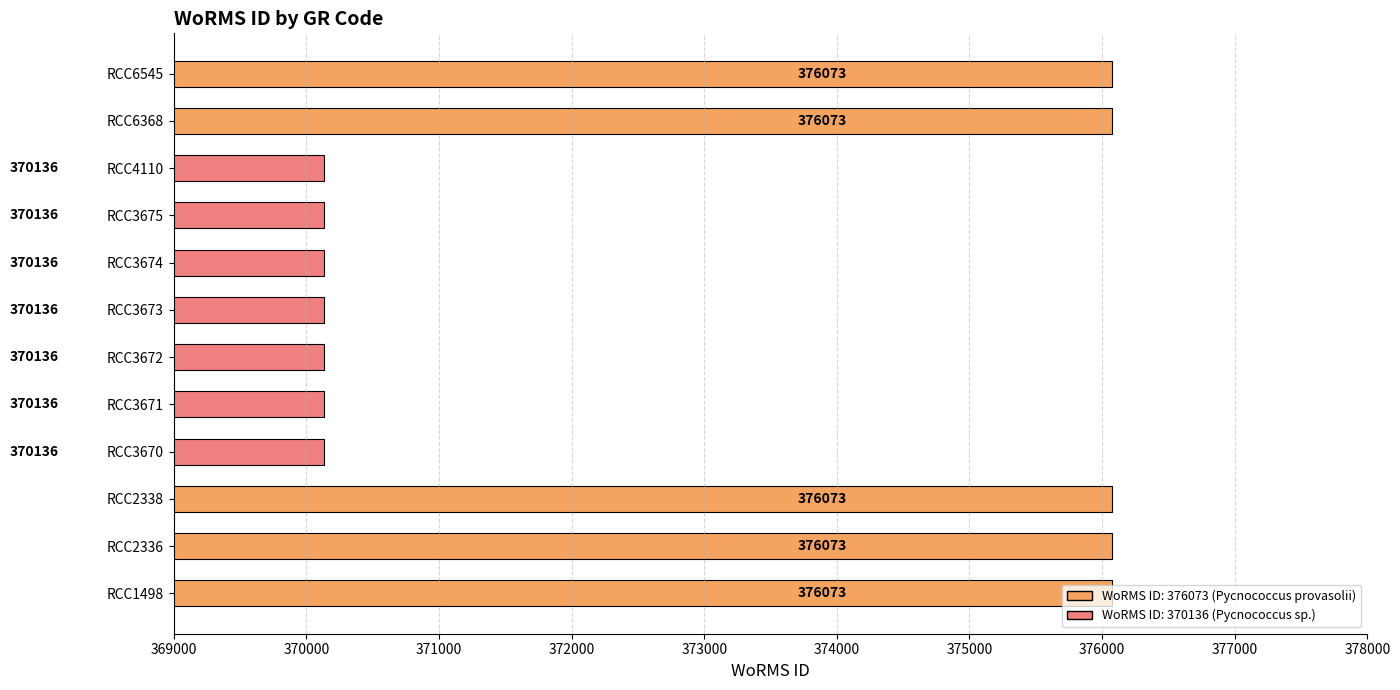

The chart shows a value of 172087 at RCC2338. True or false?

False